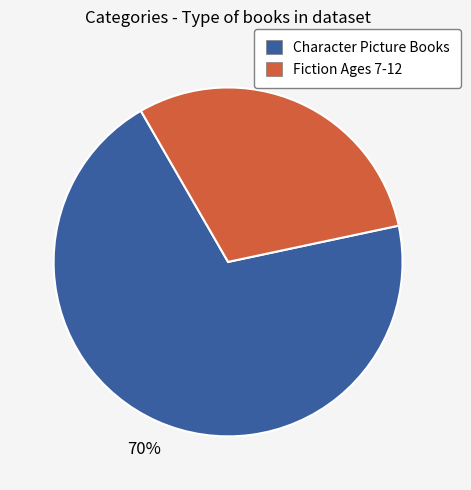

Does any single category account for the majority?

Yes